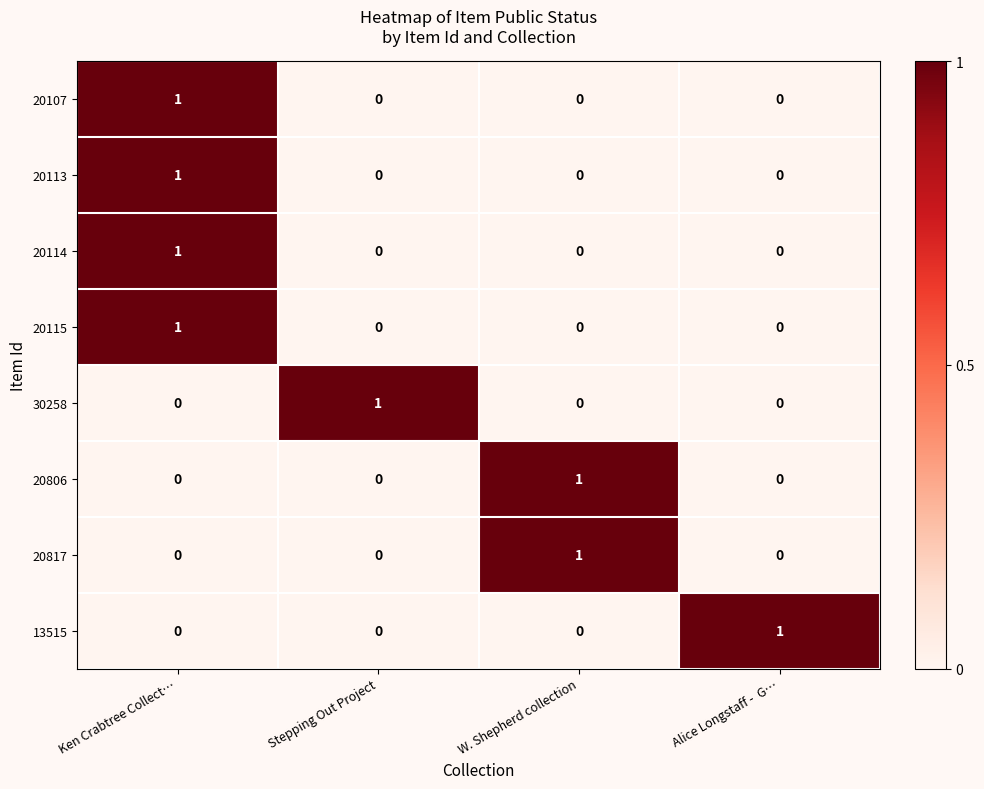

At which category is the sum across all series the highest?

Ken Crabtree Collect…